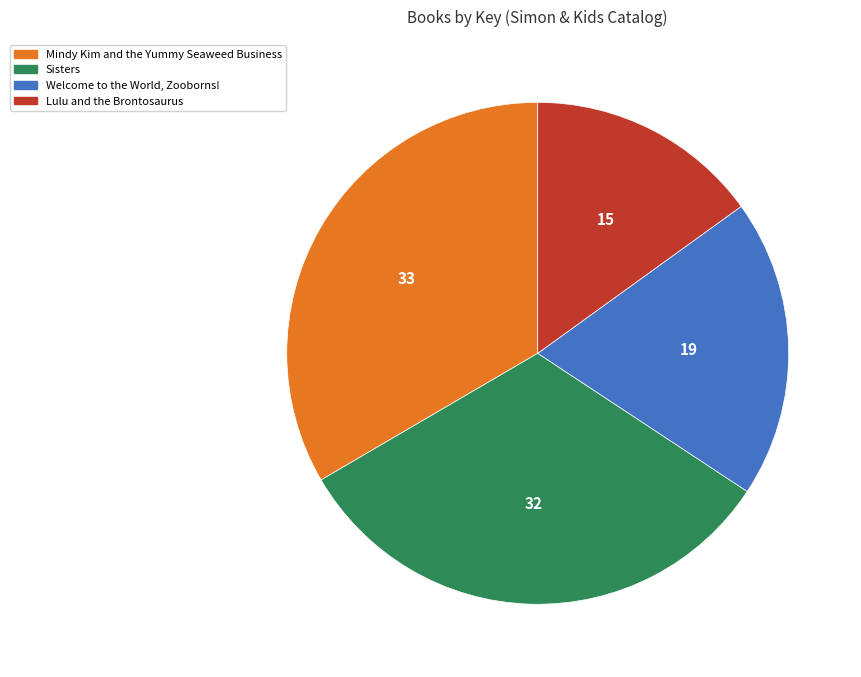

Between Lulu and the Brontosaurus and Welcome to the World, Zooborns!, which is larger?

Welcome to the World, Zooborns!